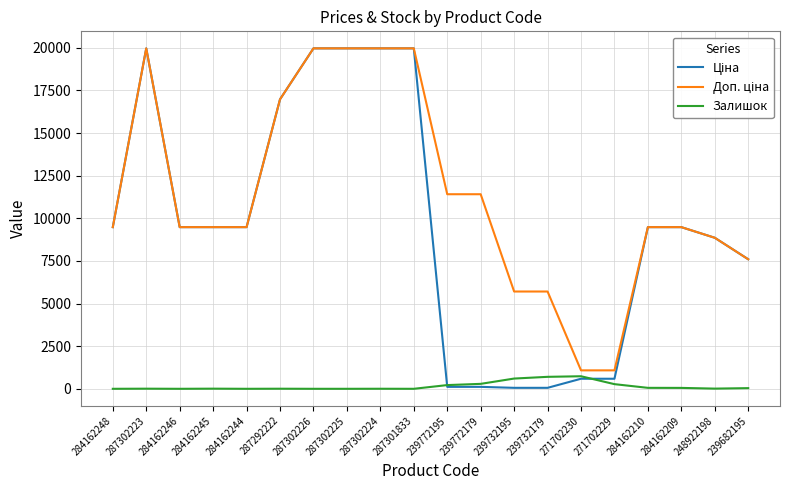

What is the spread (max minus min) of values at 271702230?

491.7